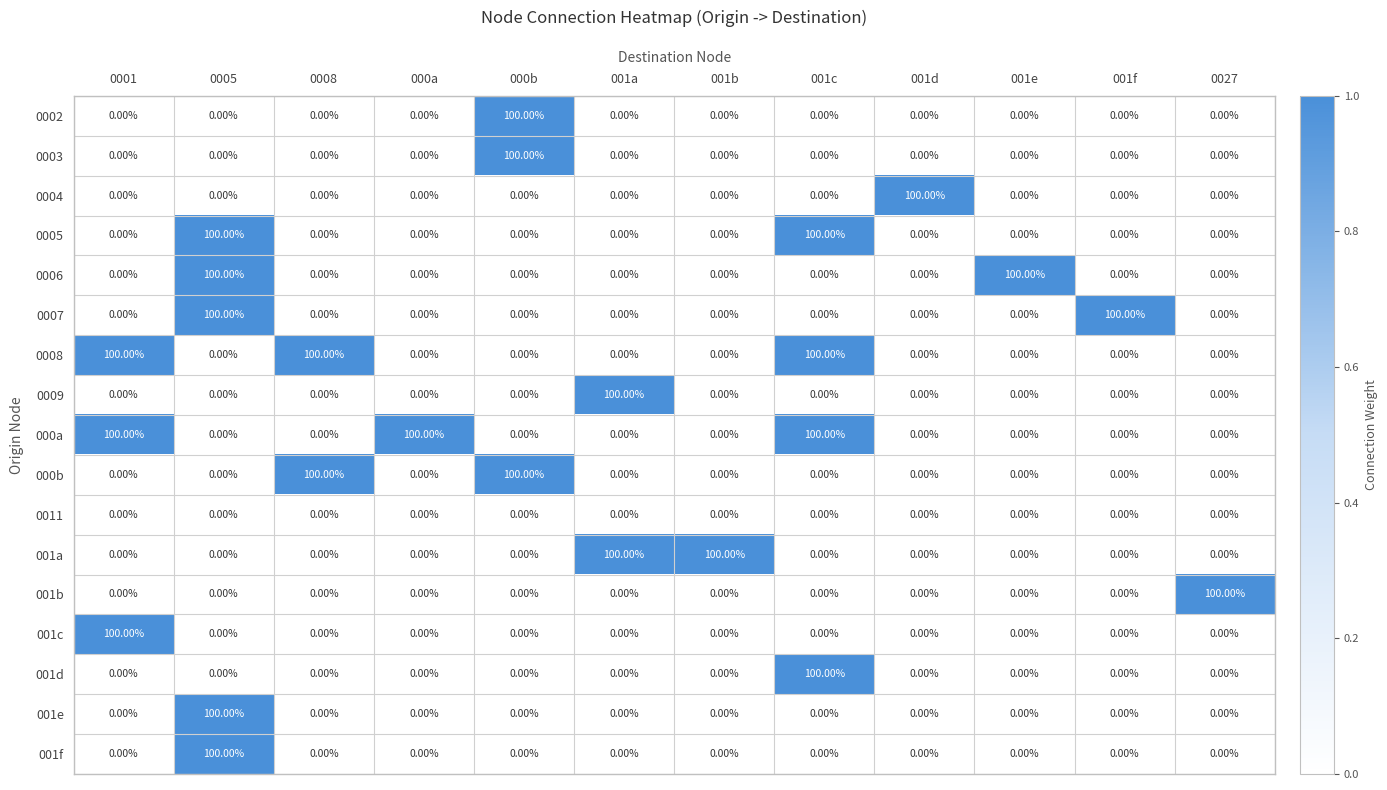

At which category is the sum across all series the highest?

0005